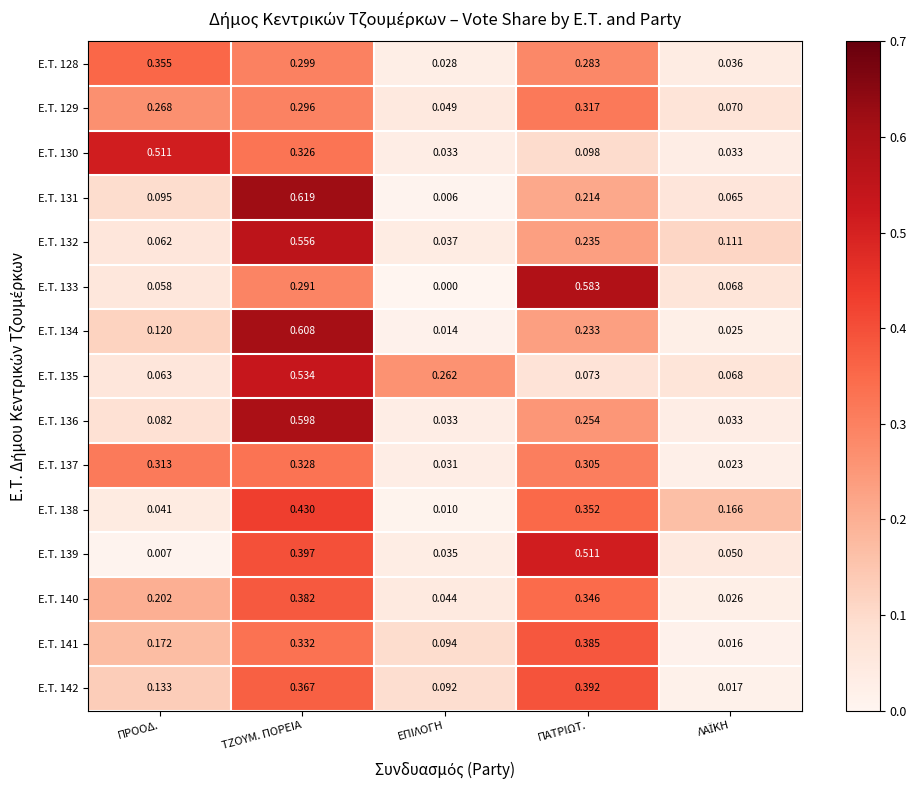

At which category is the sum across all series the highest?

ΤΖΟΥΜ. ΠΟΡΕΙΑ